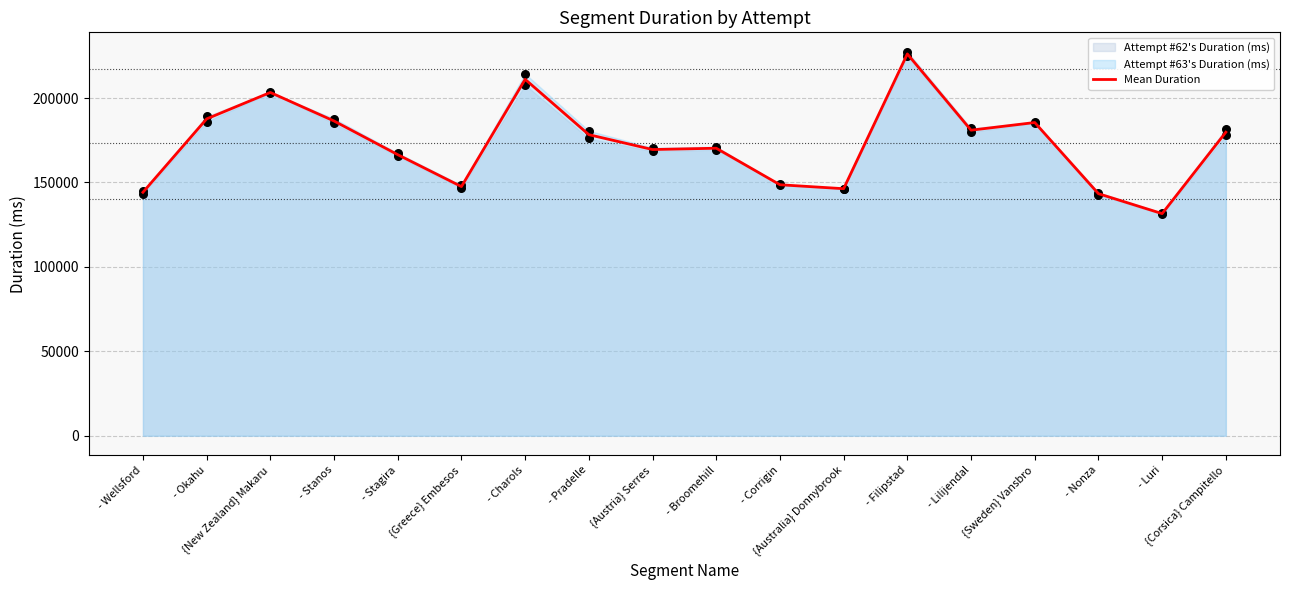

What is the ratio of the value at {Australia} Donnybrook to the value at - Luri?

1.1